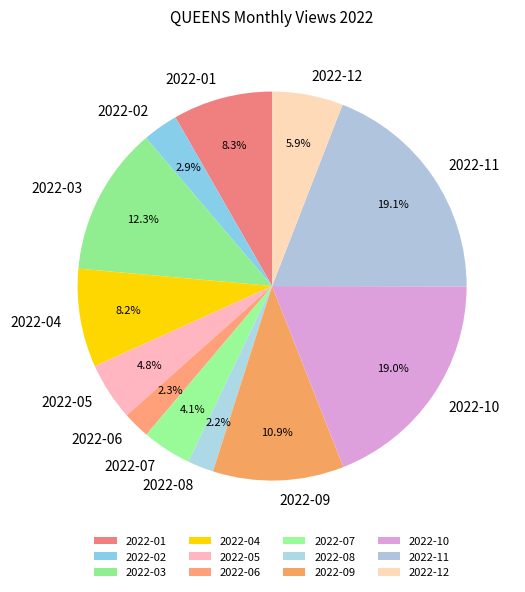

To the nearest percent, what percentage of the pie is 2022-01?

8%